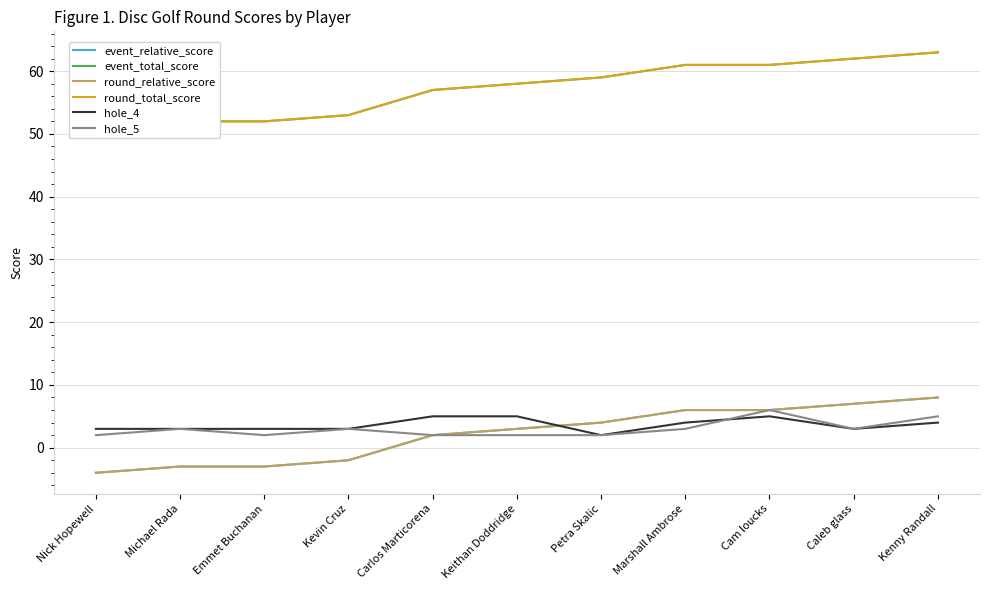

Read the hole_4 value at Petra Skalic.

2